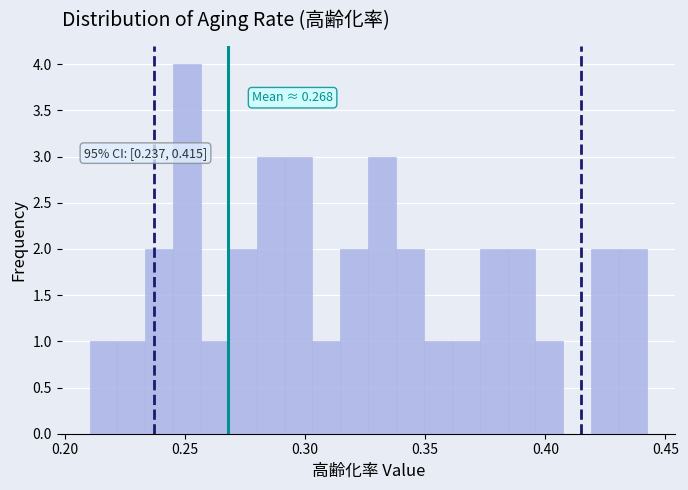

Around what value on the x-axis is the tallest bar? Give the approximate position of its centre, as read against the axis.

0.250